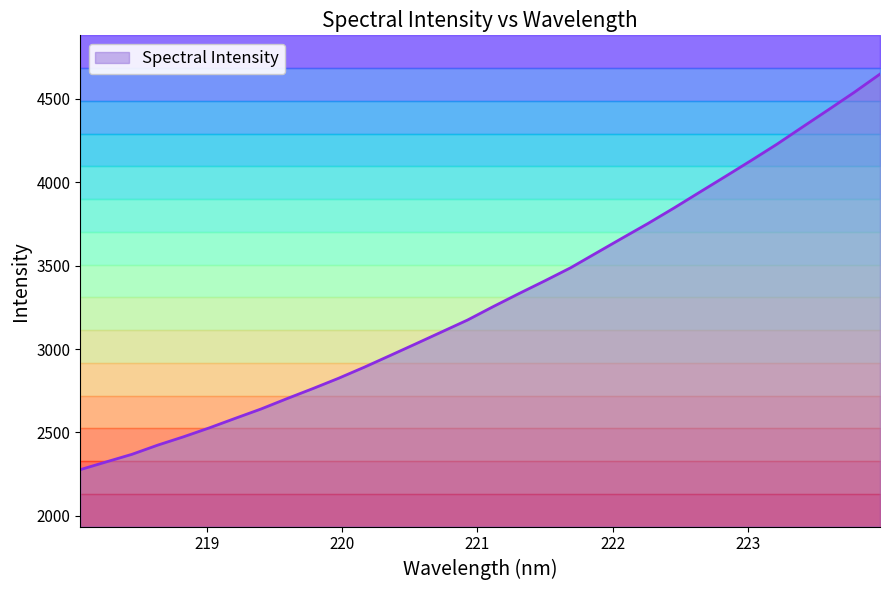

At which category does the chart reach its peak across all series?

223.9802